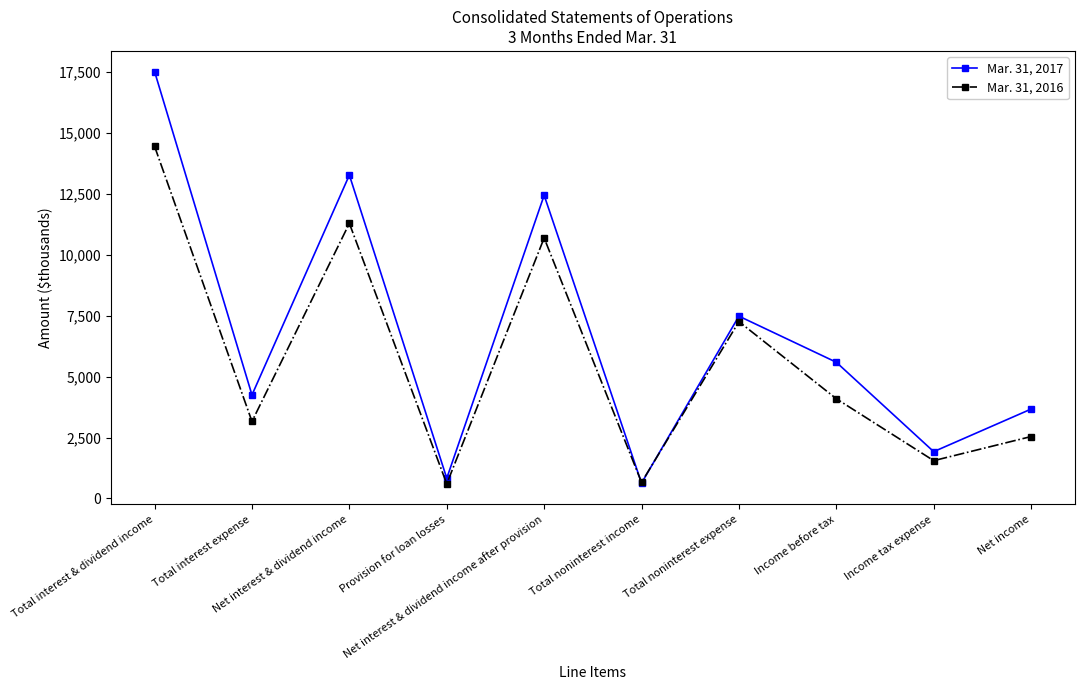

Rank the series by their maximum value, from highest to lowest.

Mar. 31, 2017, Mar. 31, 2016